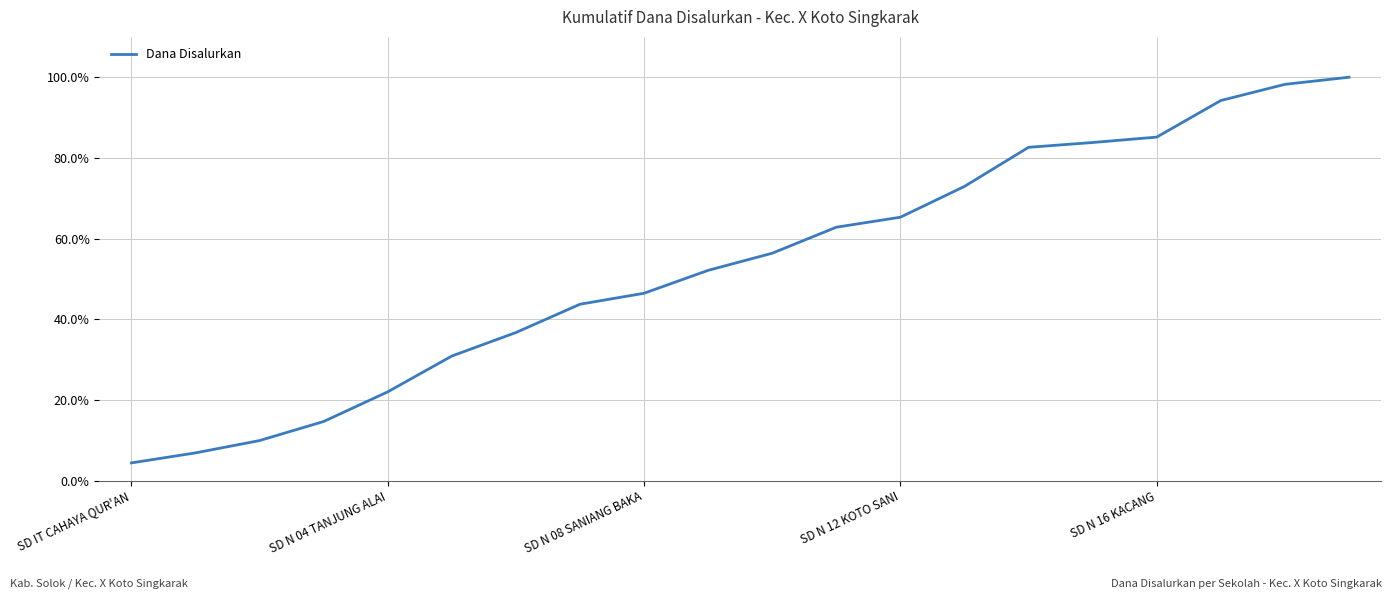

Does the chart display data point markers on the line(s)?

No